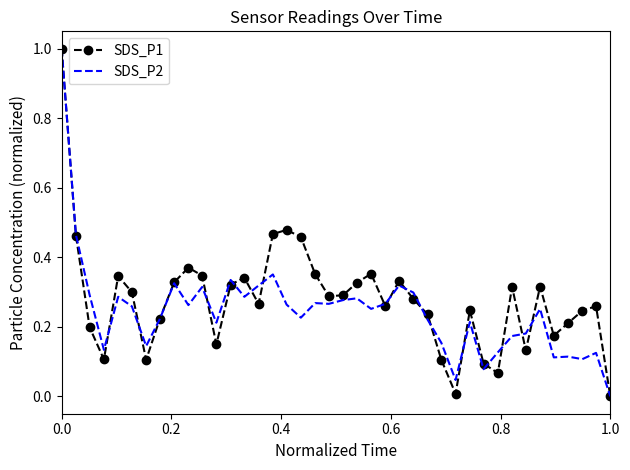

What is the maximum value for SDS_P1?

1.0